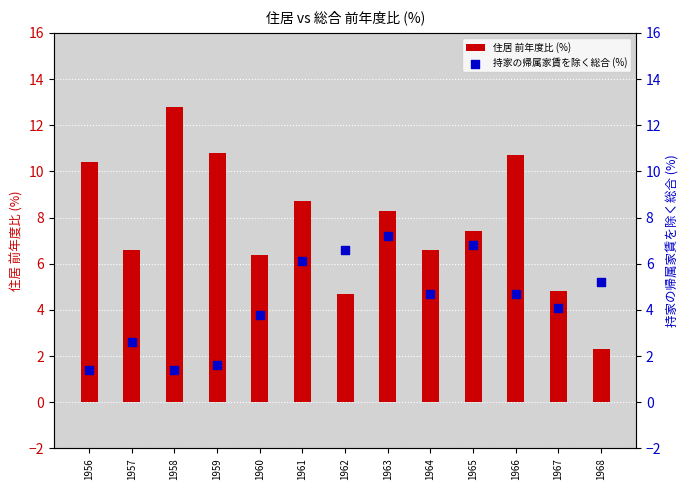

Which series has the largest total across all categories?

住居 前年度比 (%)